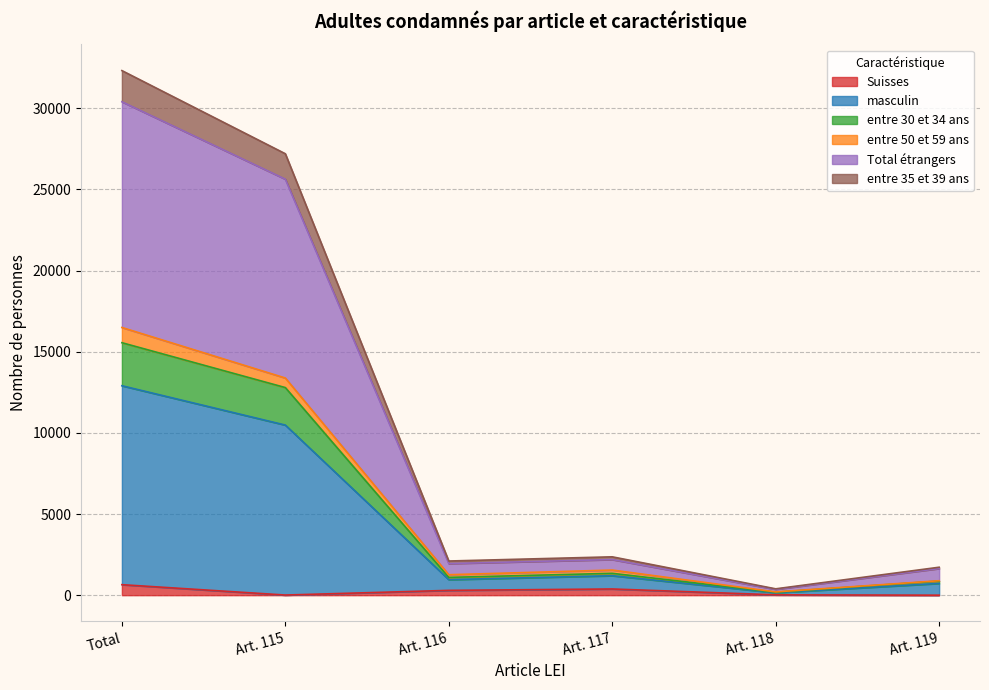

What is the average value of the Suisses series?

226